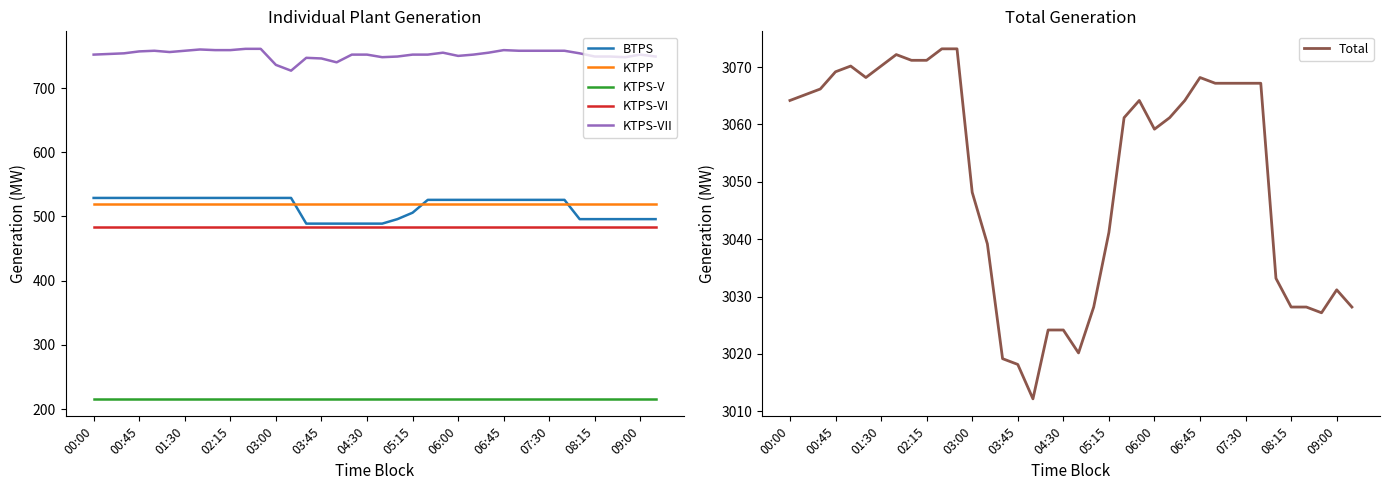

True or false: KTPS-VII and KTPP intersect in this chart.

False